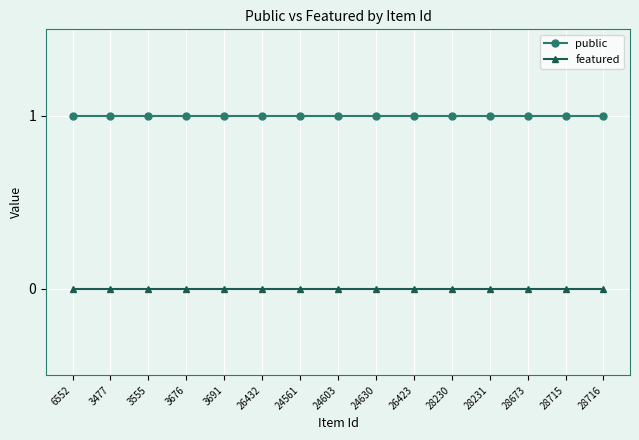

Rank the series by their maximum value, from highest to lowest.

public, featured